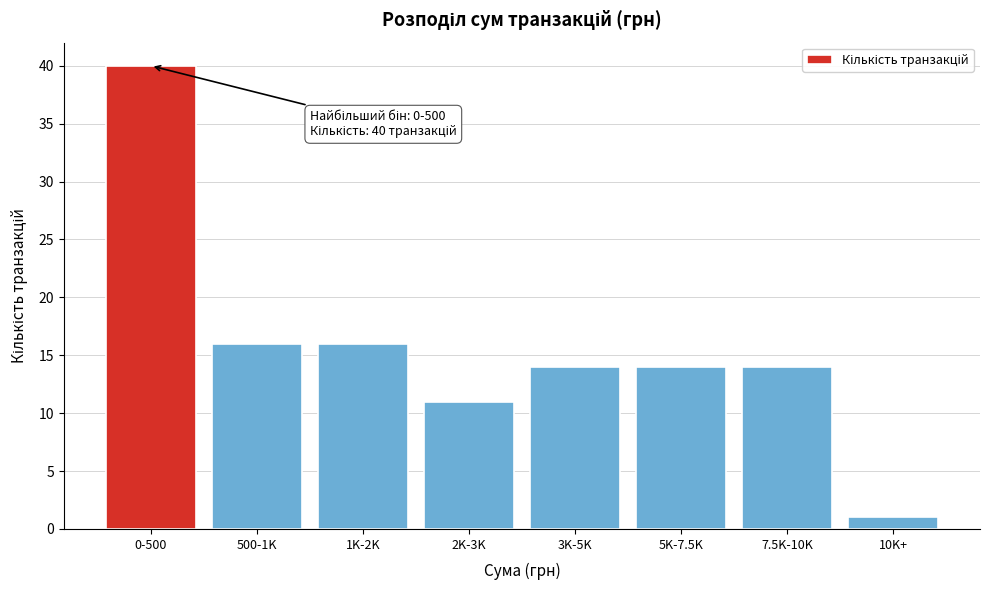

Reading left to right, transcribe all the data shown in this chart.

40	16	16	11	14	14	14	1